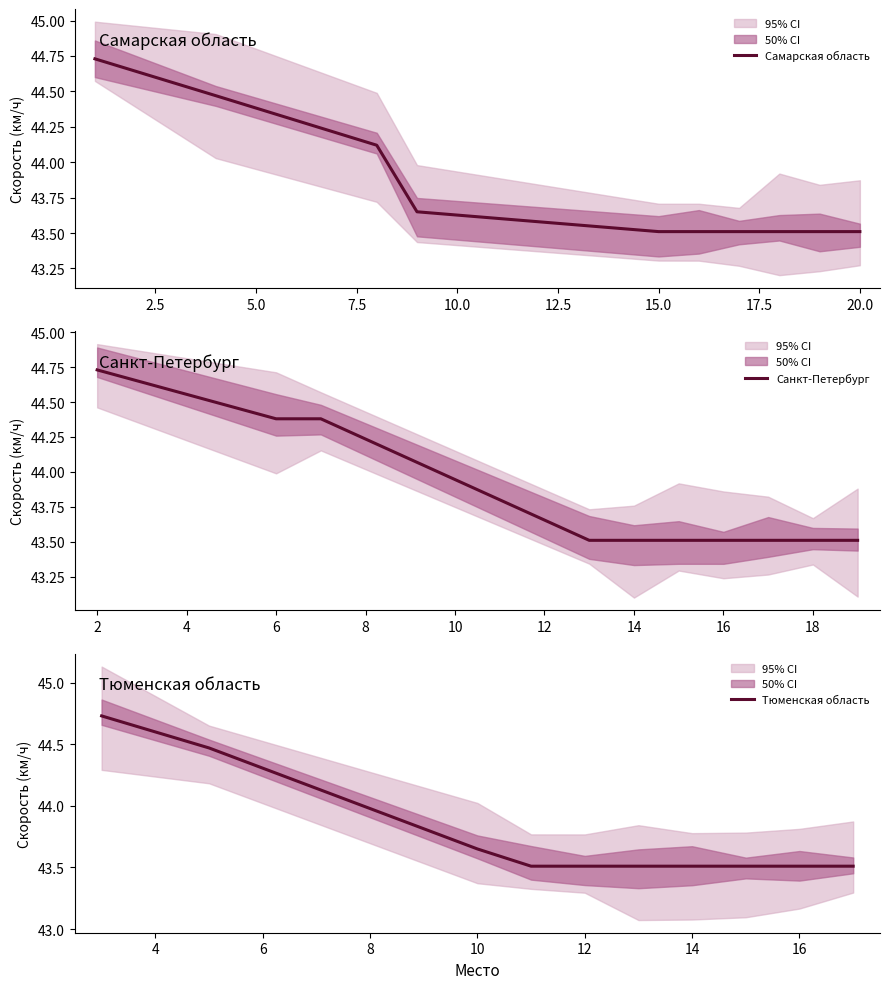

What is the minimum value for Самарская область?

43.5